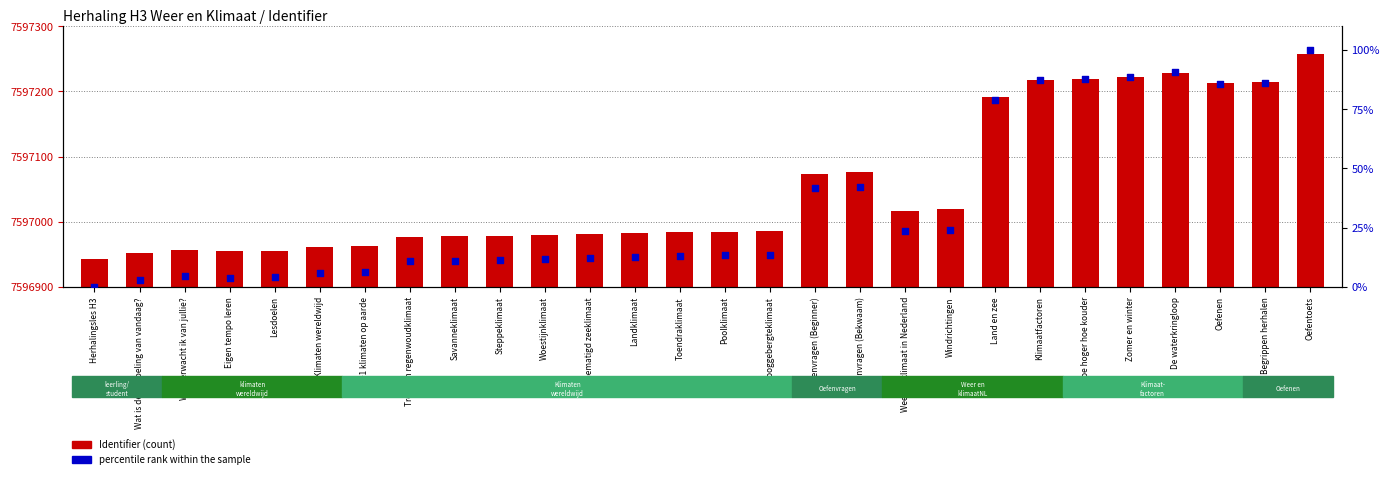

At how many categories does at least one series exceed 2419955?

28